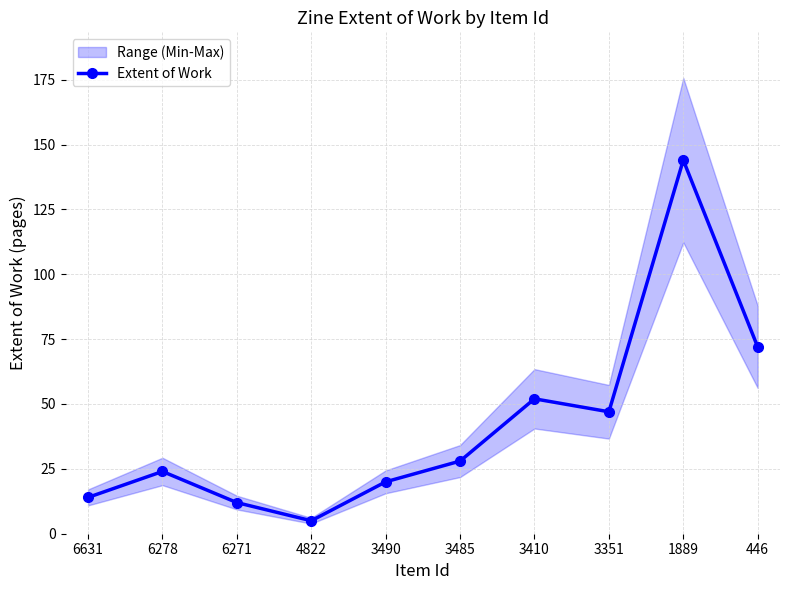

Rank the categories by value from lowest to highest.

4822, 6271, 6631, 3490, 6278, 3485, 3351, 3410, 446, 1889